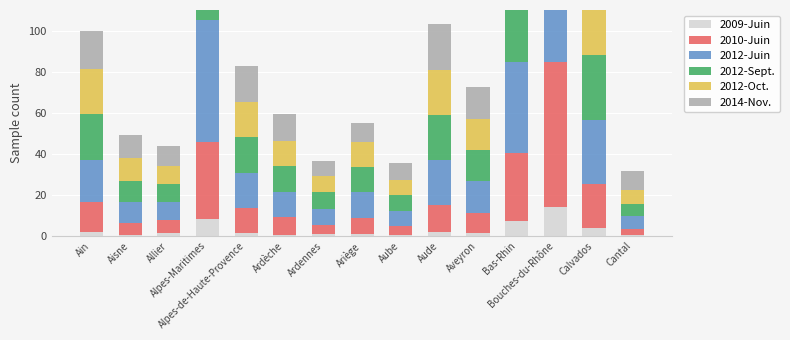

What is the label of the 14th bar from the right?

Aisne